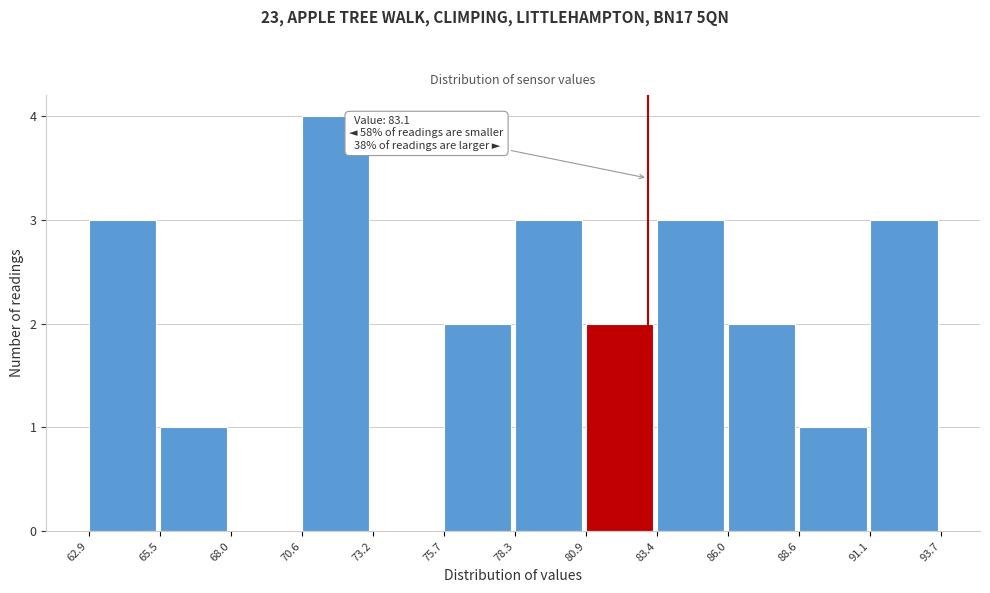

Which range on the x-axis has the tallest bar?

70.6 to 73.2